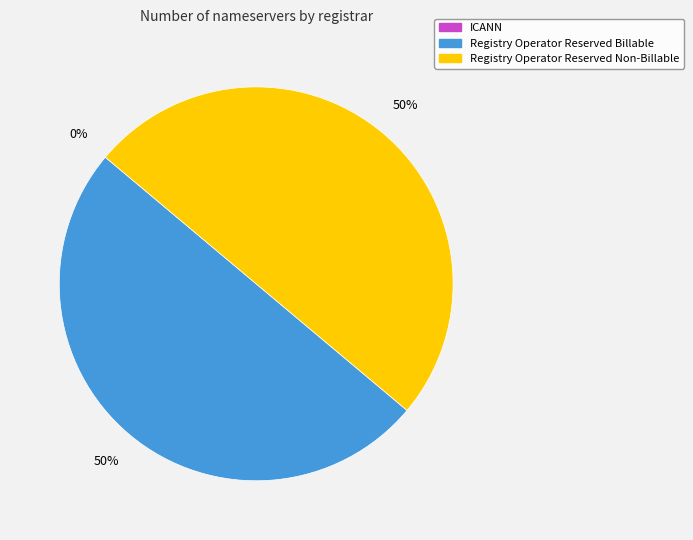

Count the number of slices in the pie.

3